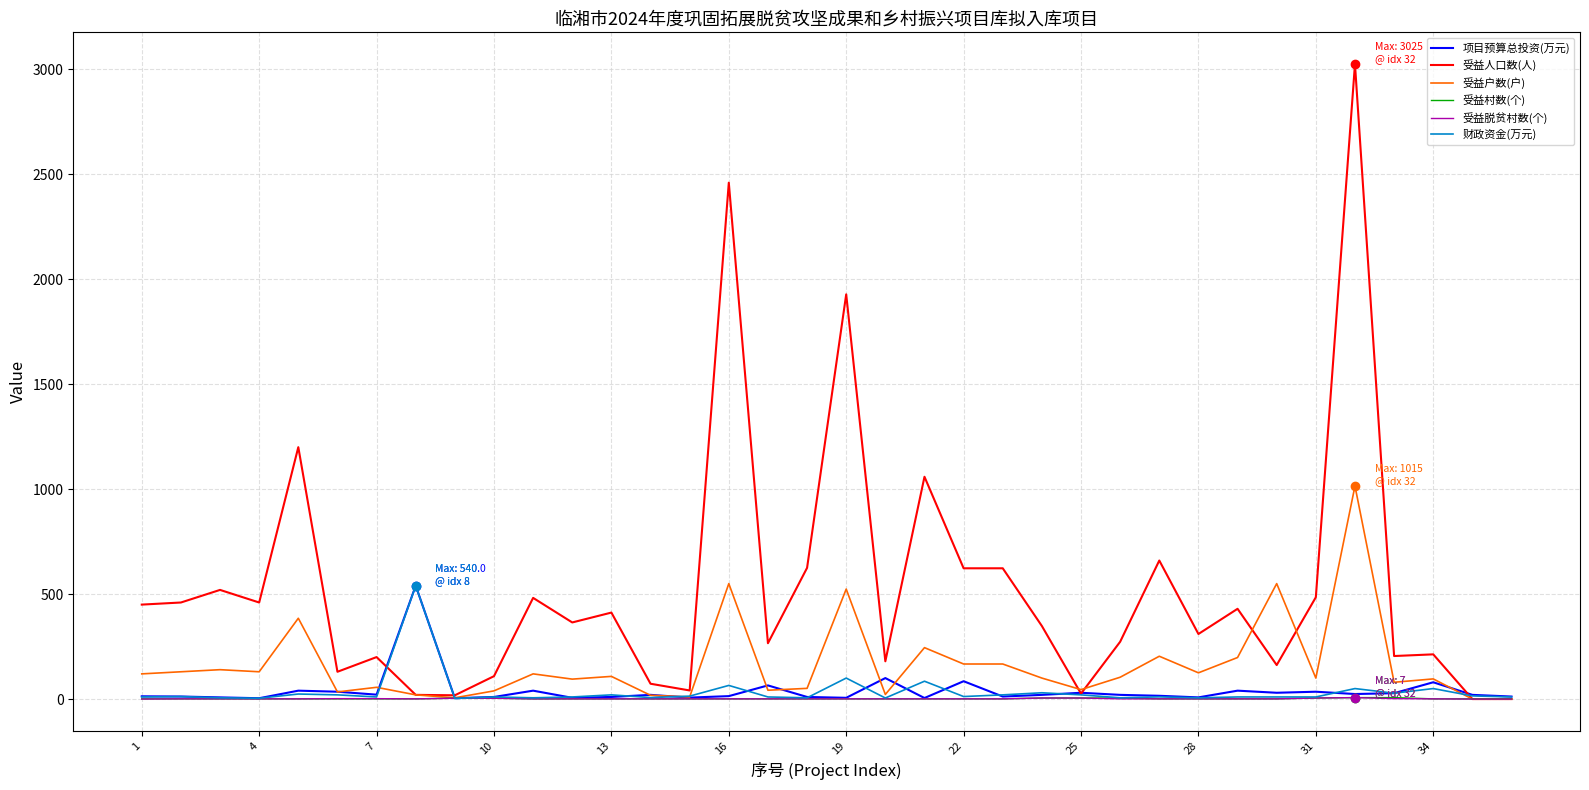

How many series are shown in this chart?

6